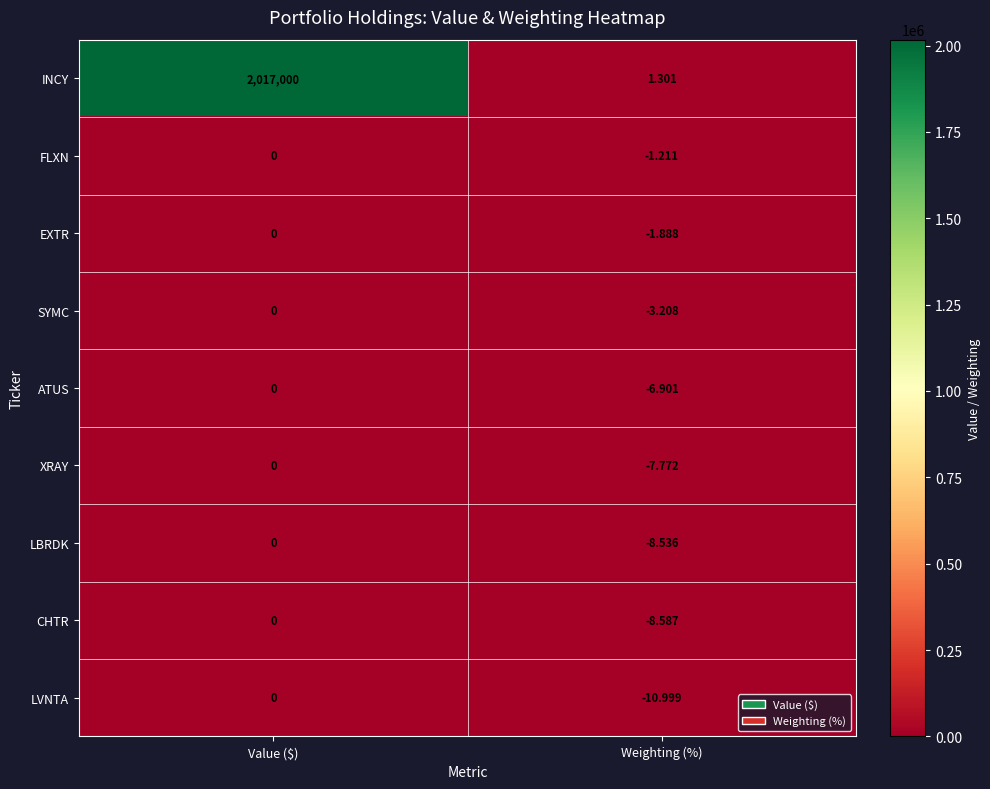

Which category has the lowest value in the ATUS series?

Weighting (%)